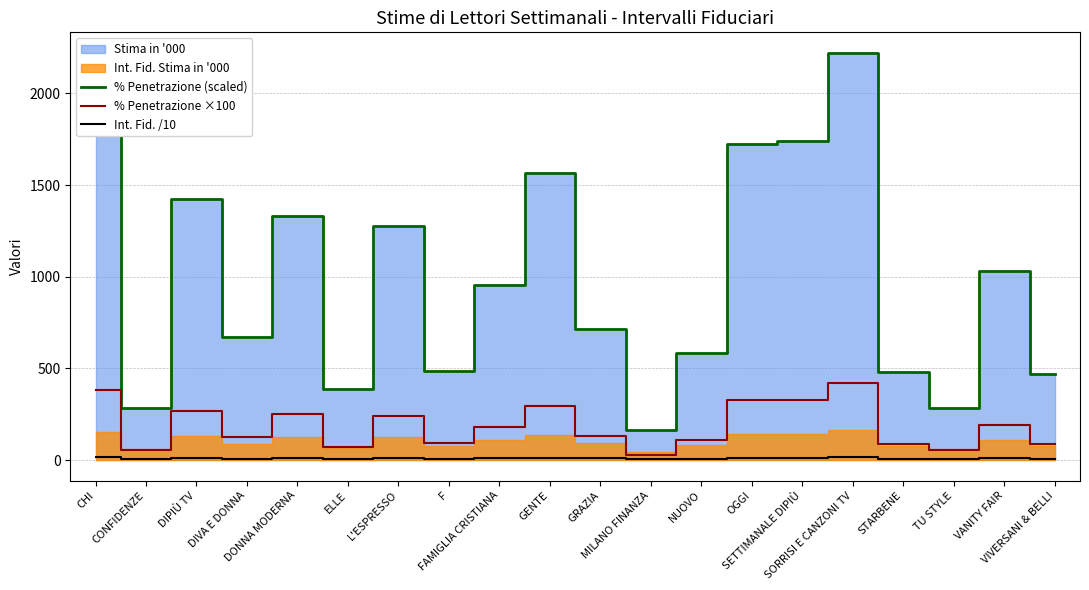

What is the highest value of the % Penetrazione (scaled) series?

2222.0